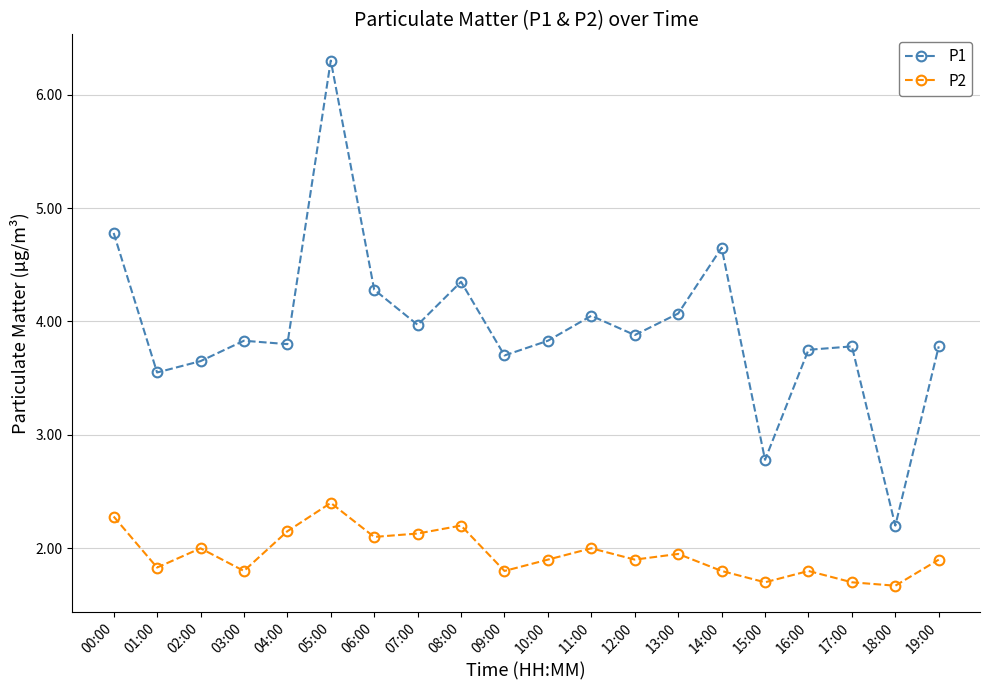

True or false: P2 and P1 cross at least once.

False